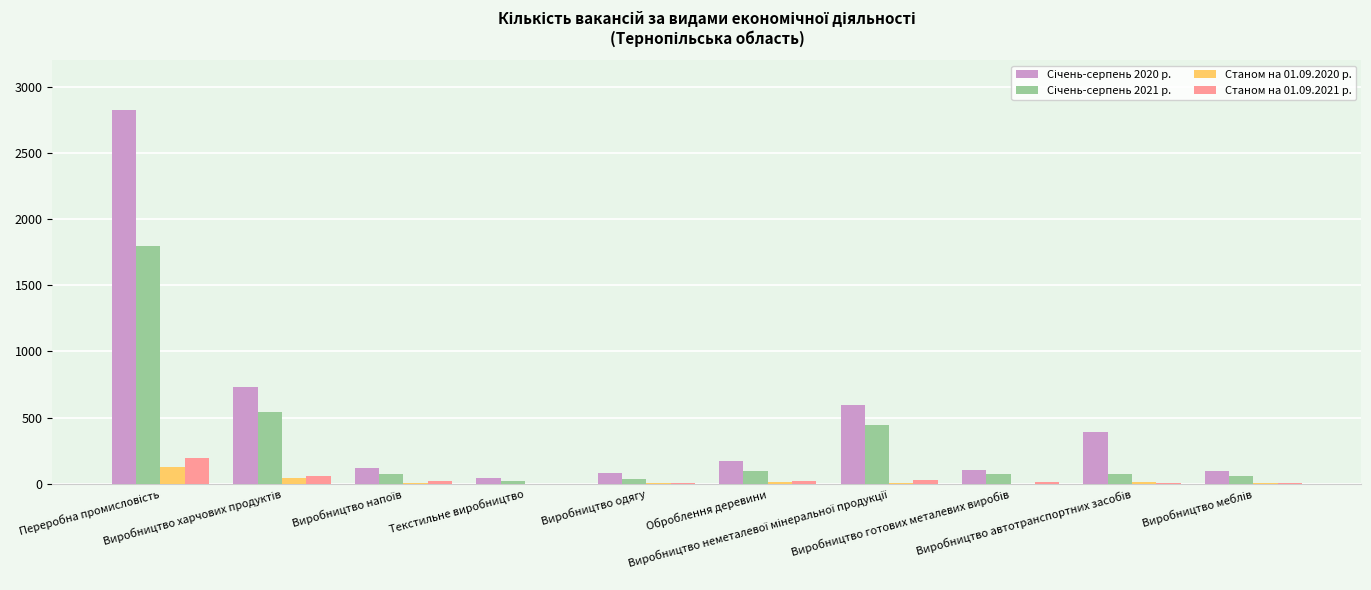

What is the difference between the highest and lowest values at Виробництво готових металевих виробів?

100